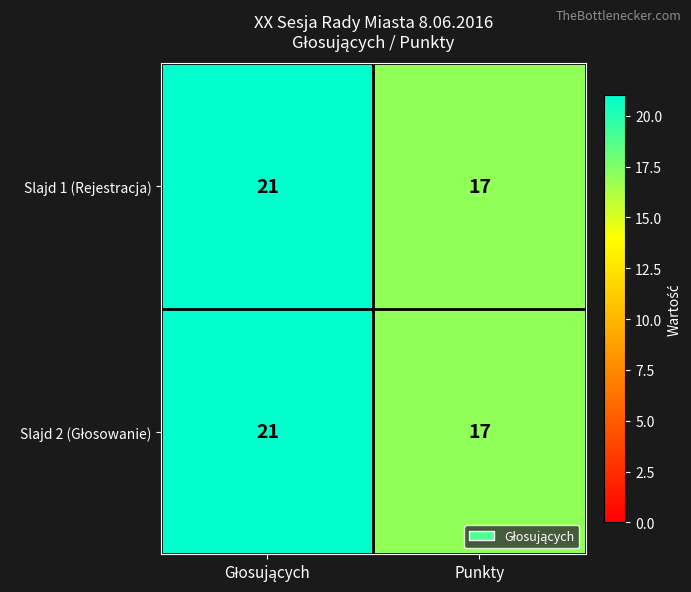

What is the maximum value shown in the chart?

21